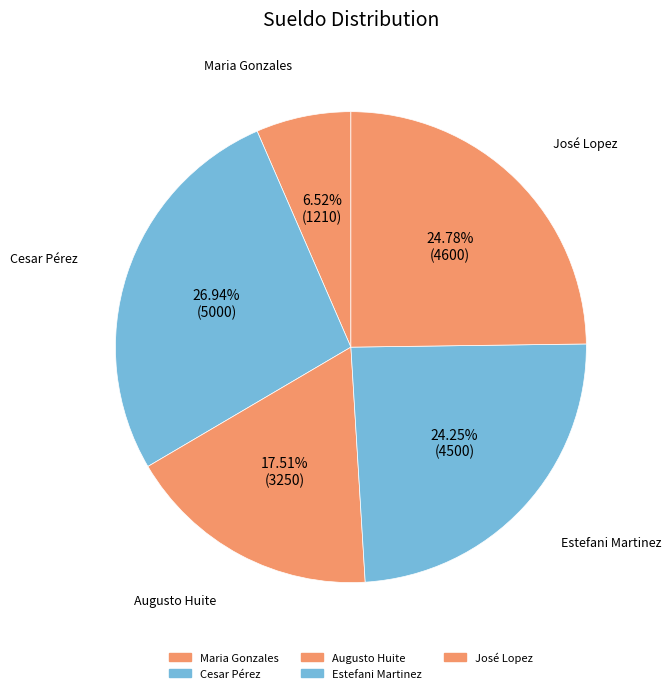

Does Estefani Martinez represent more than half of the total?

No